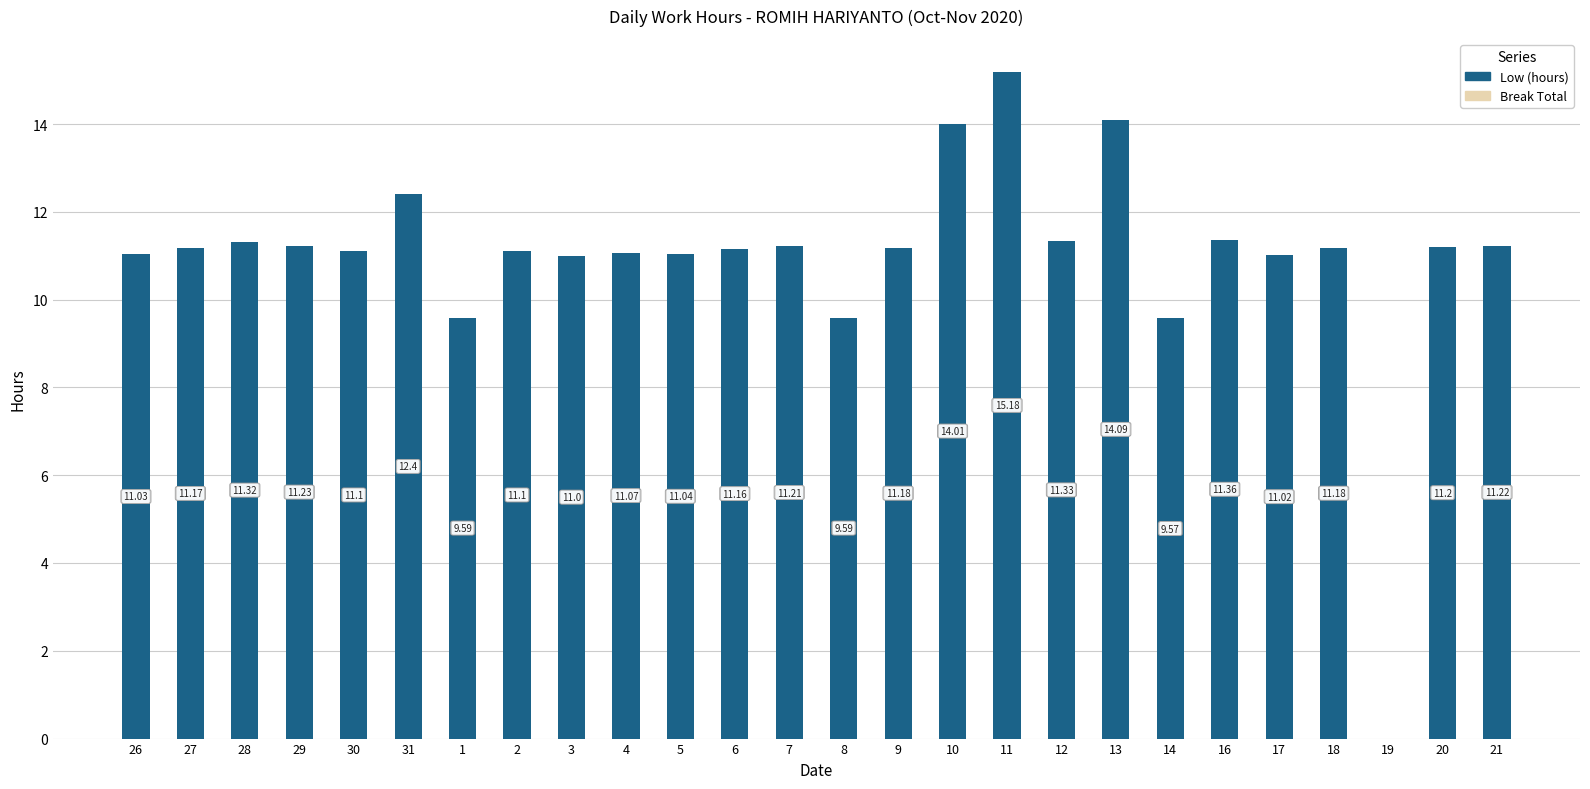

What is the sum of all values?

285.4